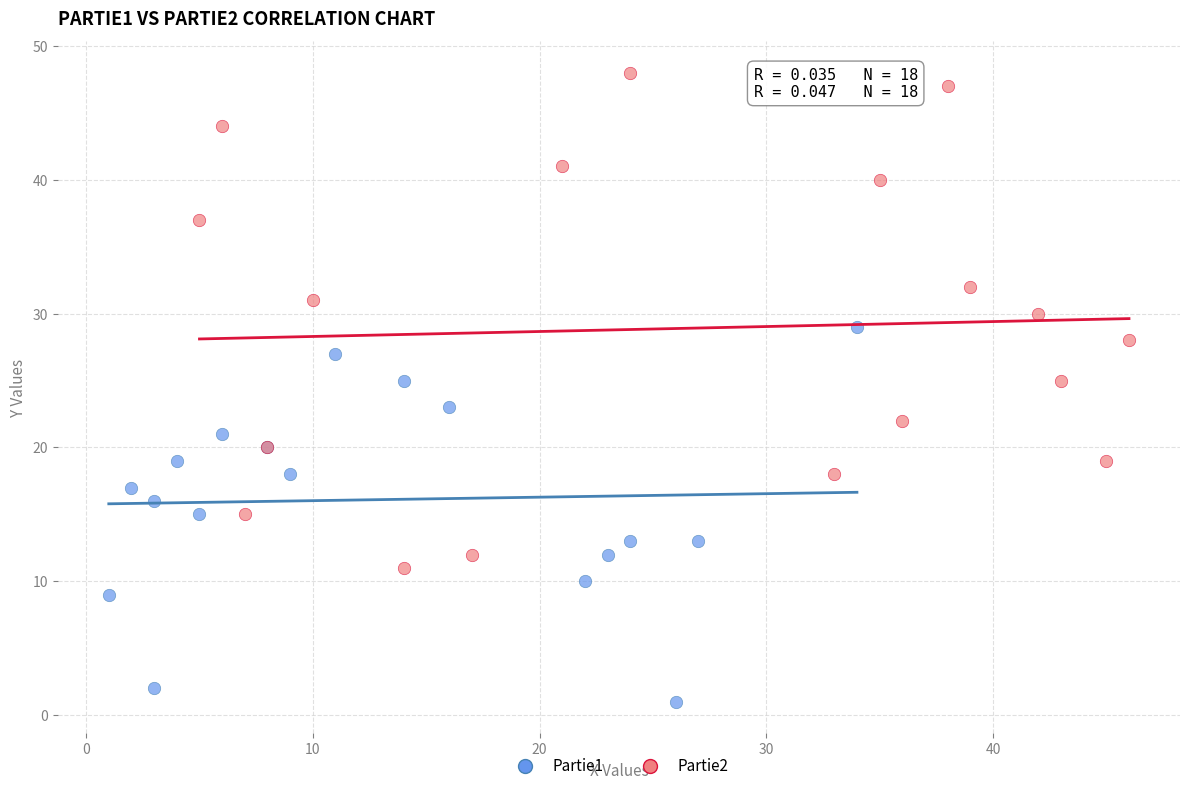

Which series reaches the maximum Y coordinate?

Partie2